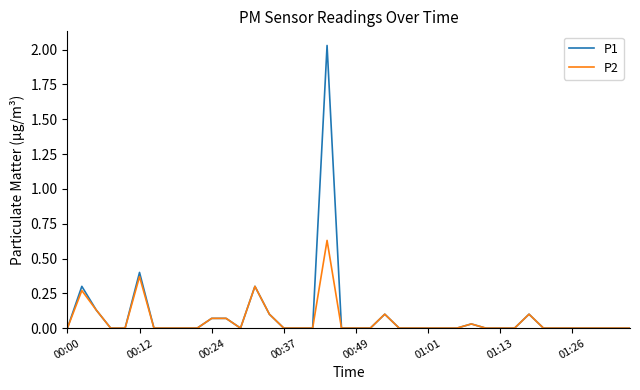

Which series has the largest range (max minus min)?

P1